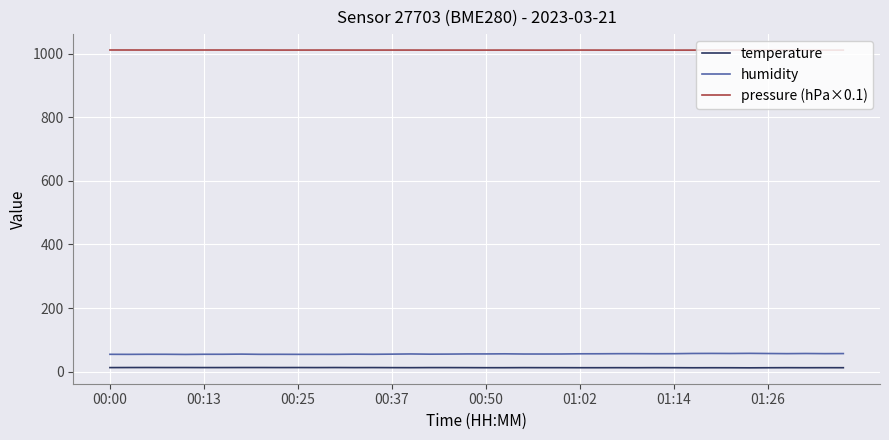

Count the number of categories in the chart.

40